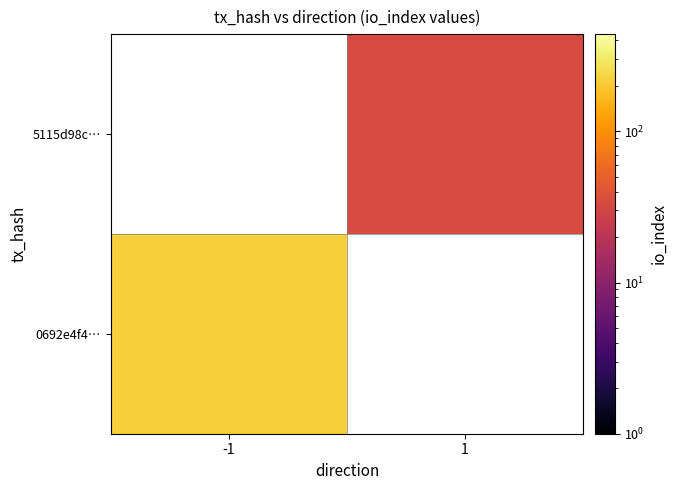

At how many categories does at least one series exceed 112?

1